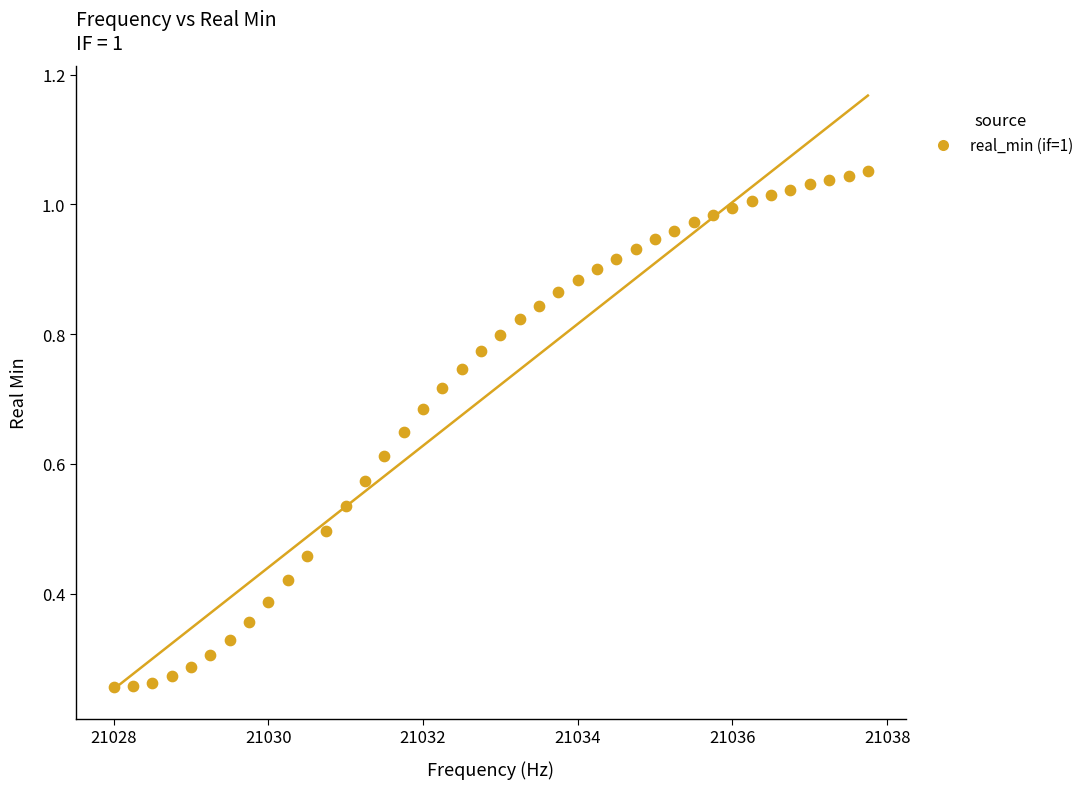

What is the range of X values (max minus min)?

9.8